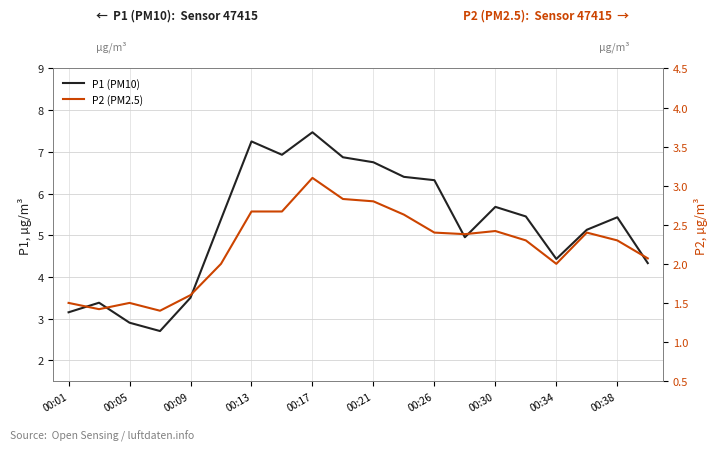

True or false: P2 (PM2.5) and P1 (PM10) intersect in this chart.

False